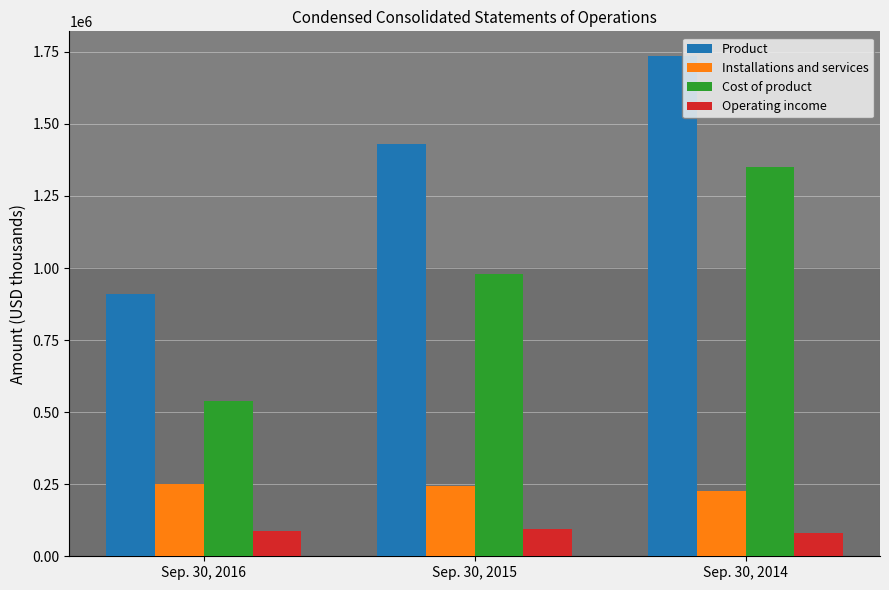

True or false: Cost of product has a value of 405375 at Sep. 30, 2014.

False